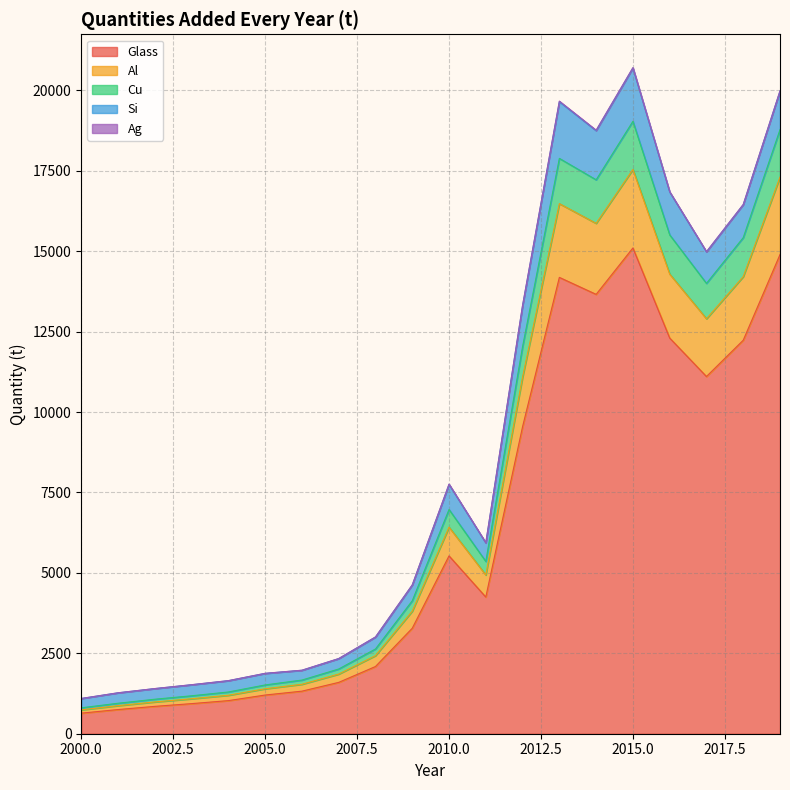

Where is Glass nearest to the value 7868?

2012